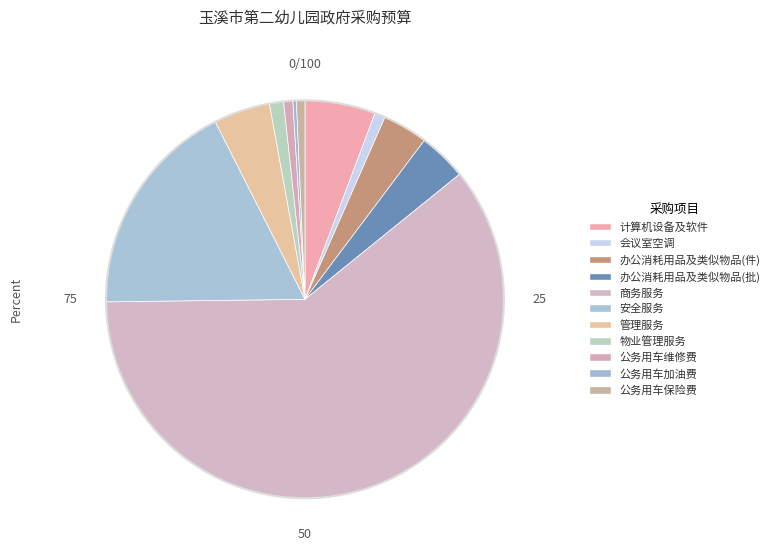

How many segments does this pie chart have?

11